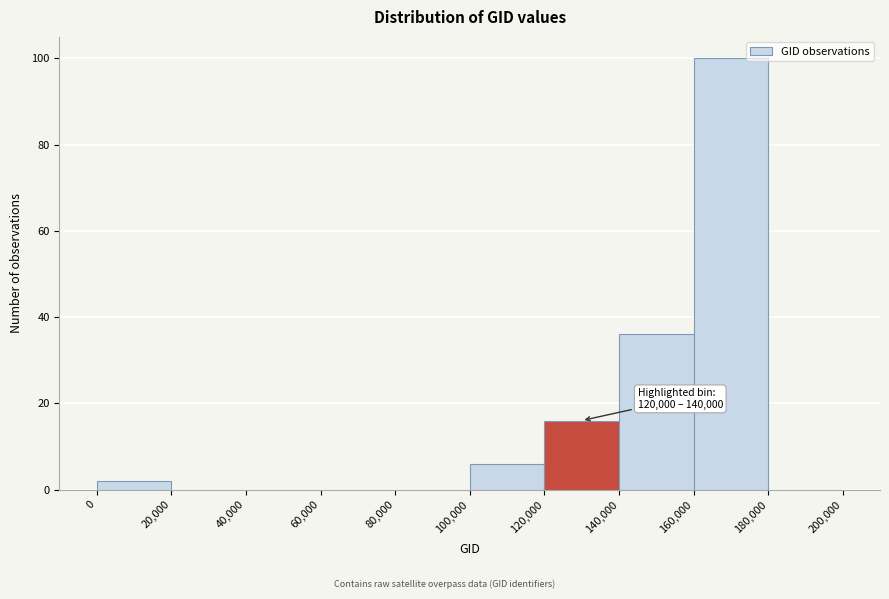

Over which range of the x-axis is the bar tallest?

160,000 to 180,000